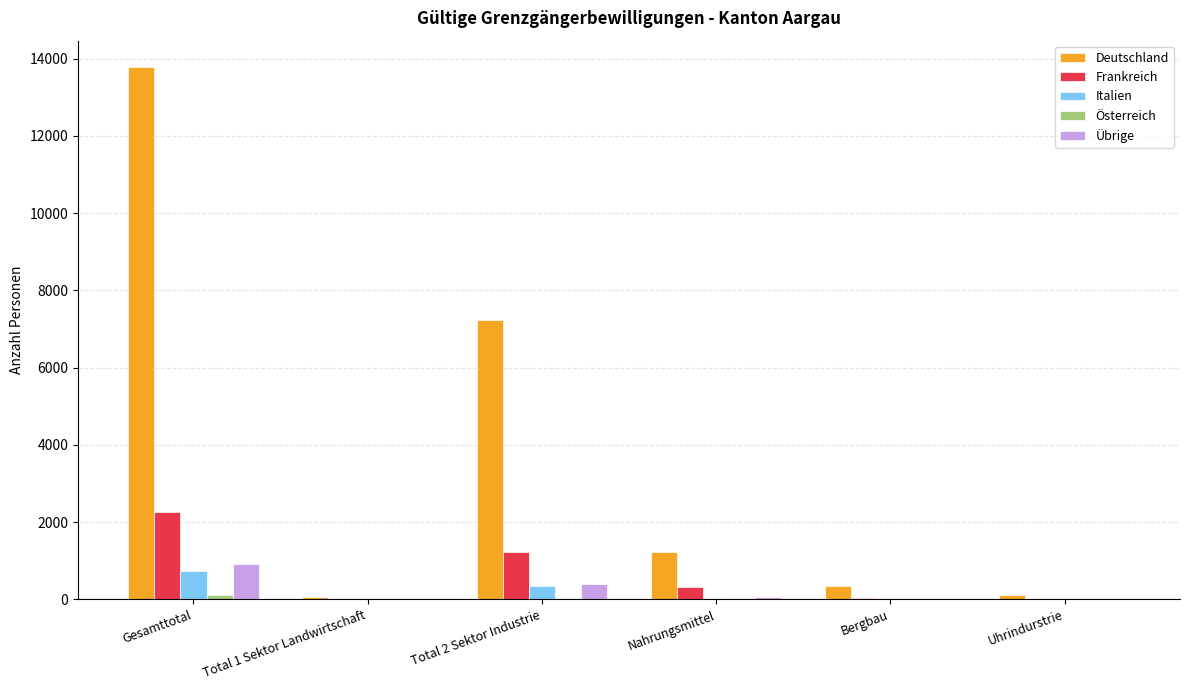

How many categories are shown in the chart?

6